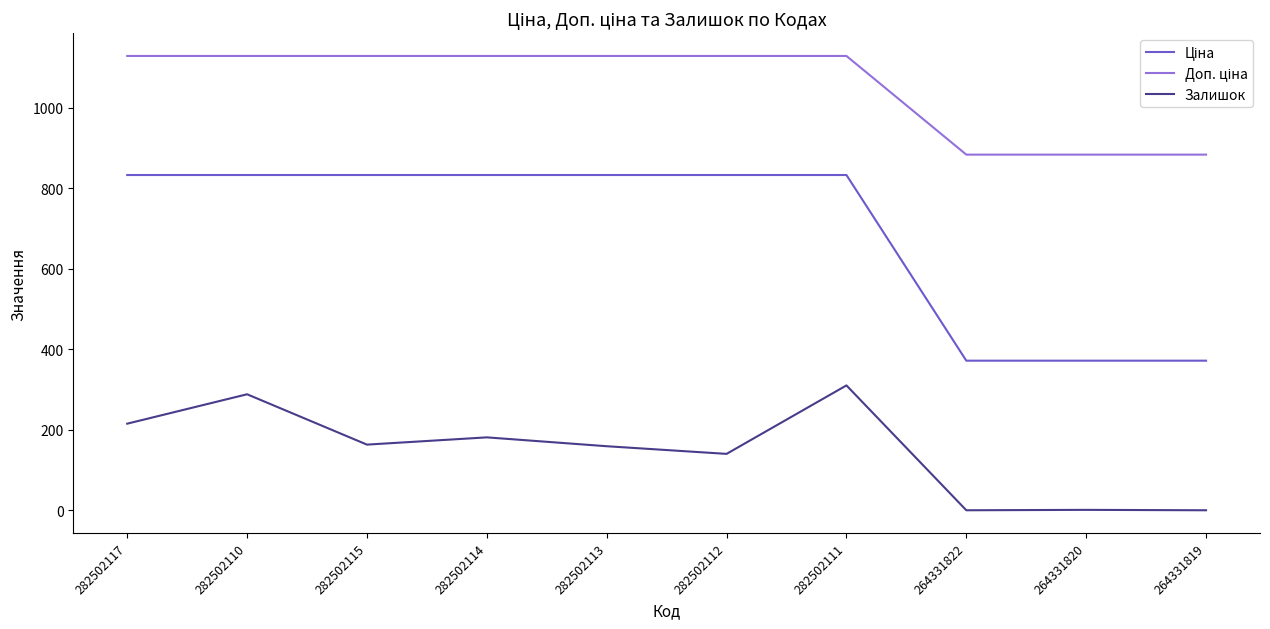

What is the maximum value shown in the chart?

1128.0